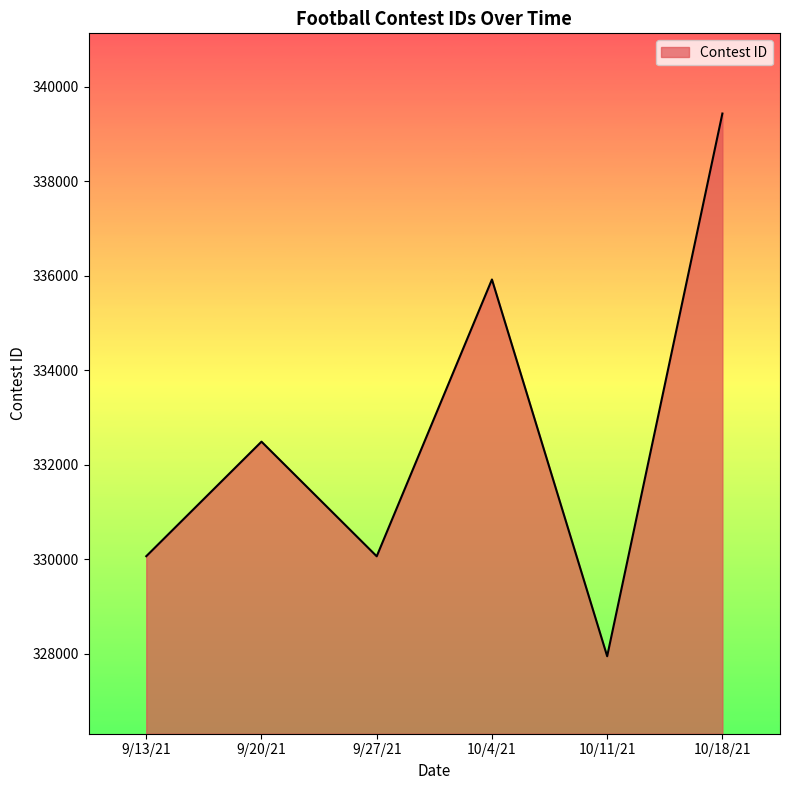

How many interior local peaks (higher than both neighbors) does the data have?

2